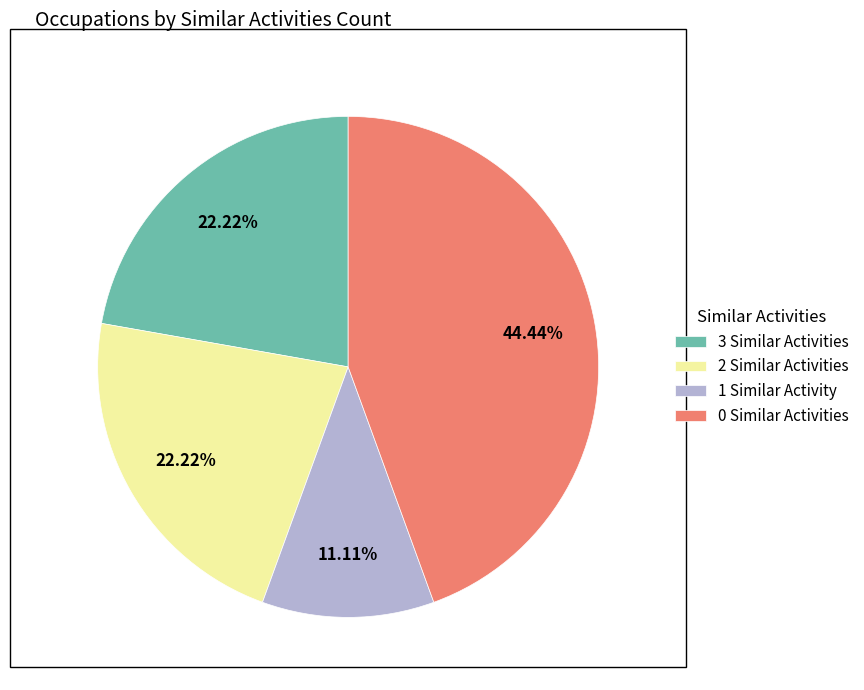

Is there a majority slice in this chart?

No